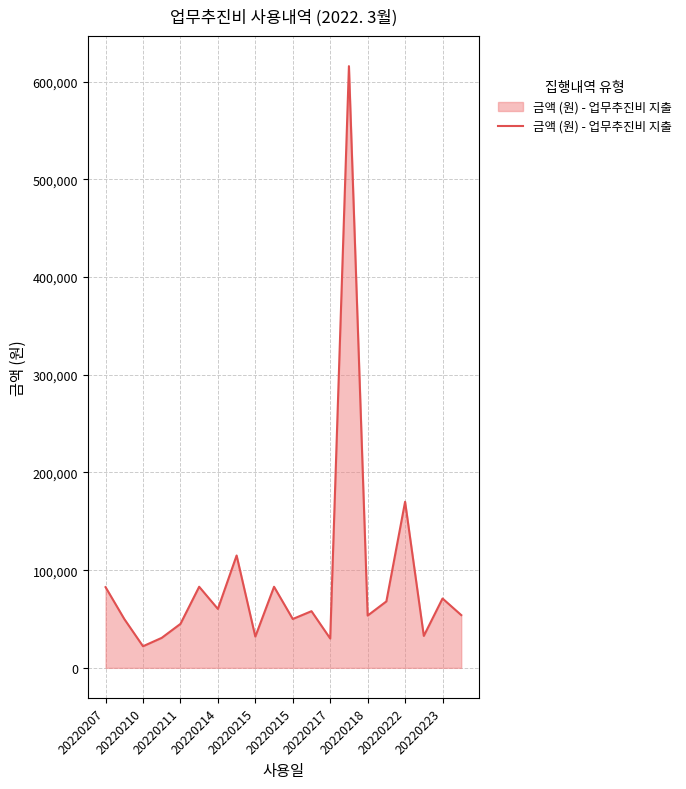

What is the difference between the maximum and minimum values?

593780